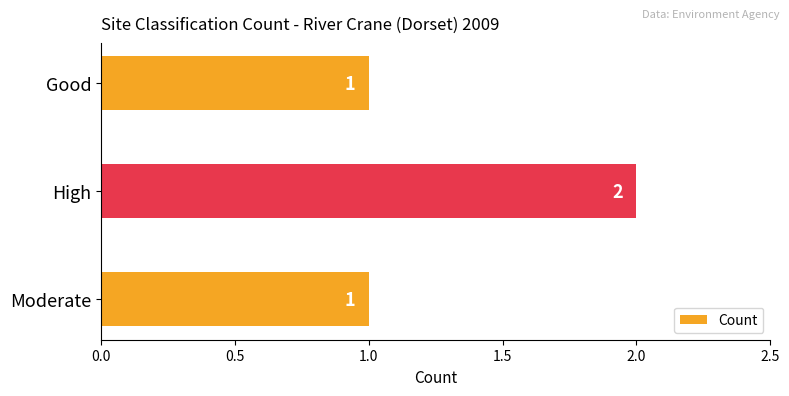

Is it true that the value at High is 2?

True